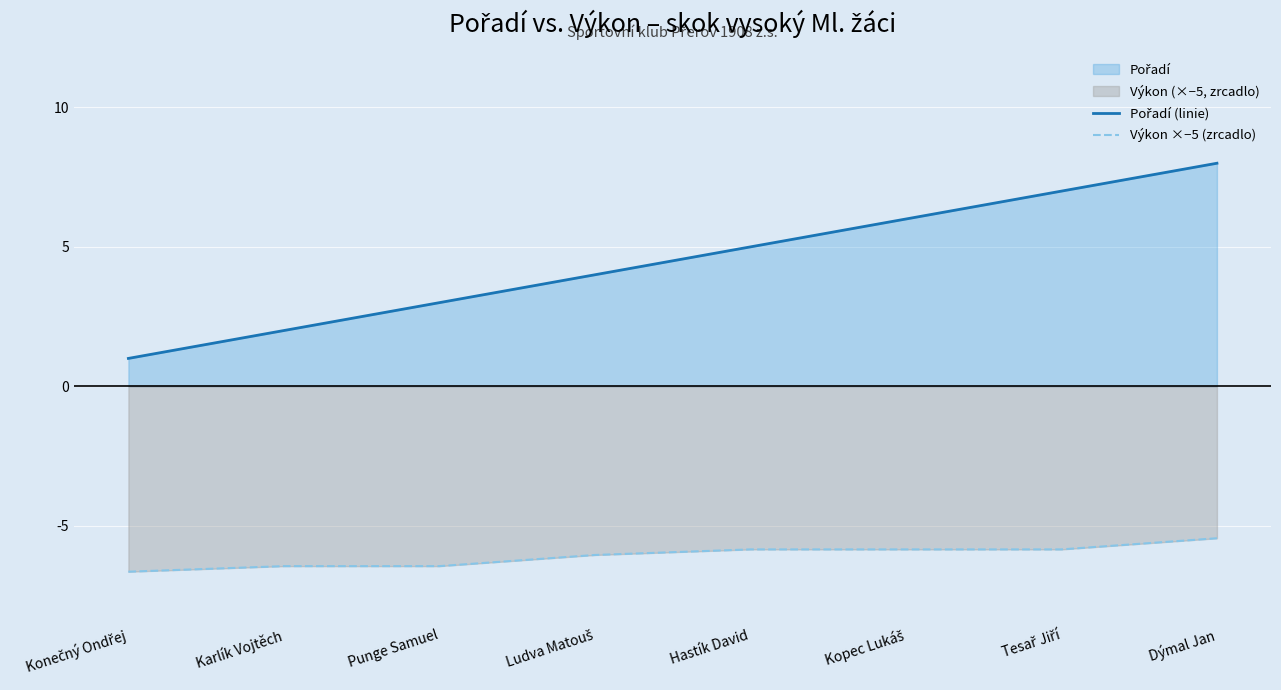

The value of Pořadí (linie) at Dýmal Jan is 8.0. True or false?

True